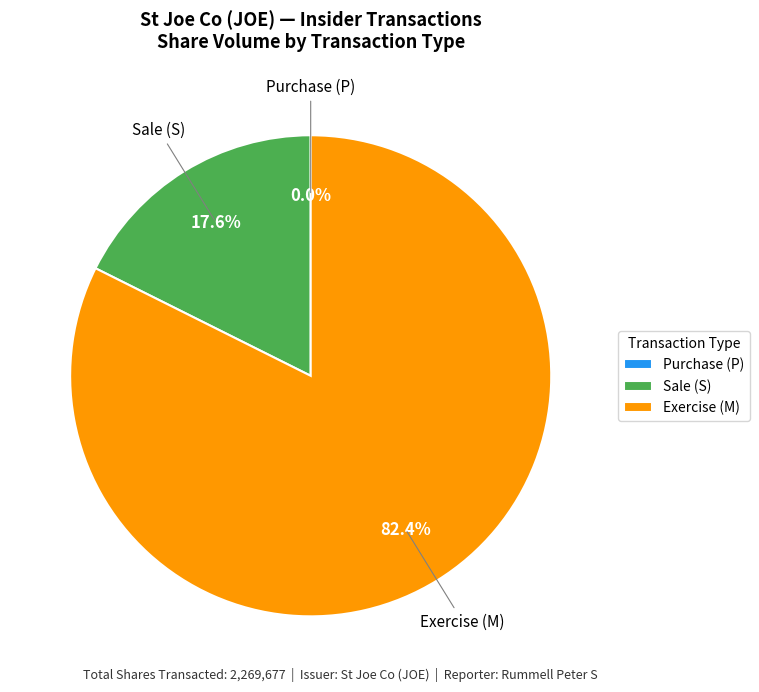

What is the largest slice in the pie chart?

Exercise (M)